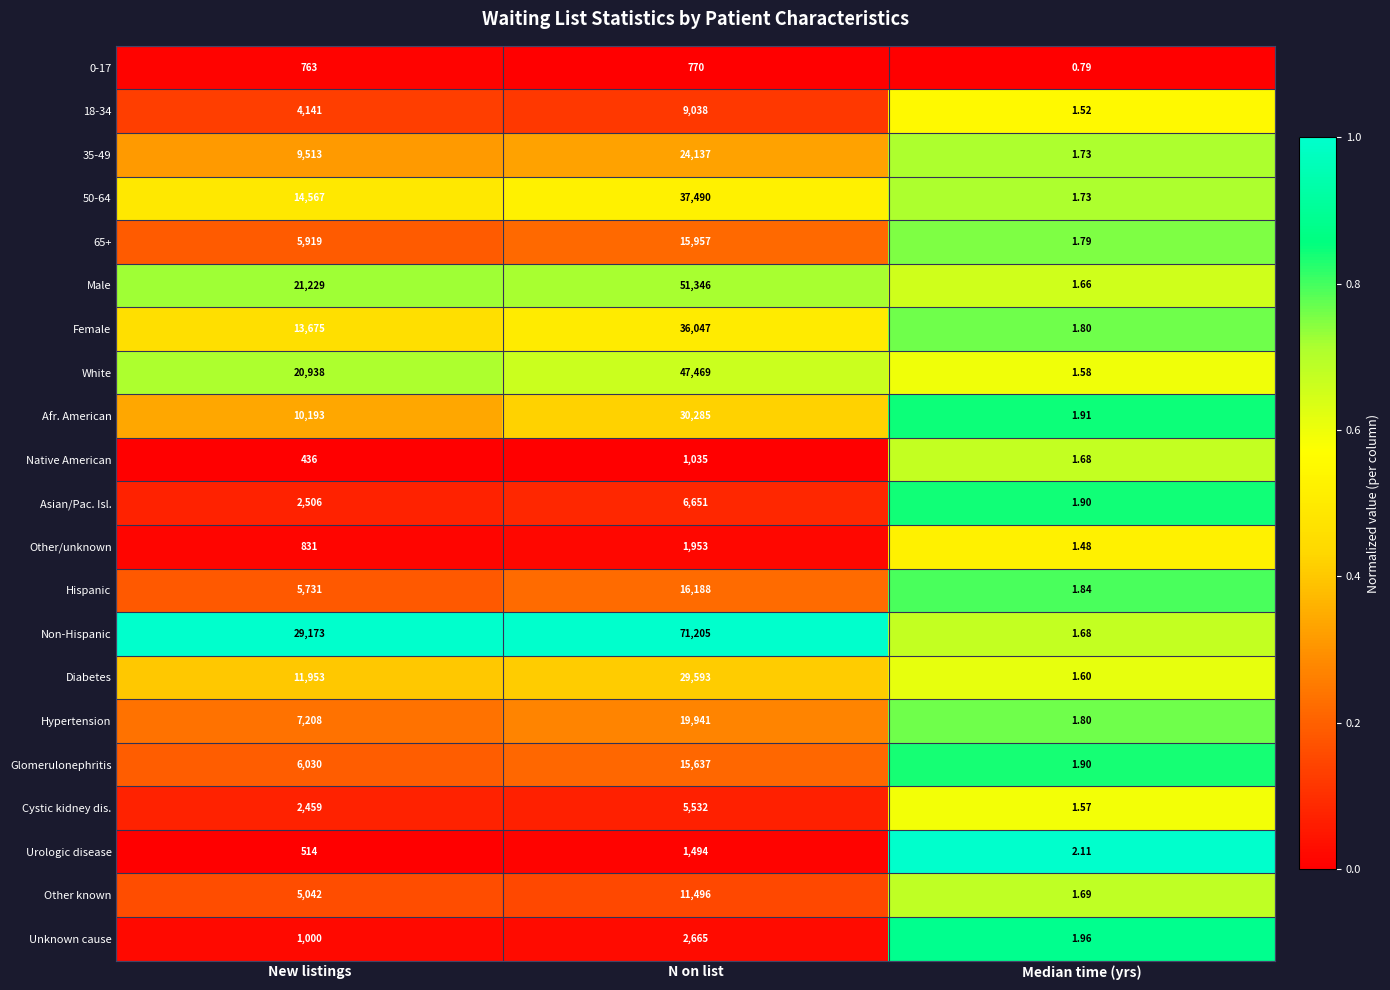

At N on list, list the series in order from smallest to largest.

0-17, Native American, Urologic disease, Other/unknown, Unknown cause, Cystic kidney dis., Asian/Pac. Isl., 18-34, Other known, Glomerulonephritis, 65+, Hispanic, Hypertension, 35-49, Diabetes, Afr. American, Female, 50-64, White, Male, Non-Hispanic